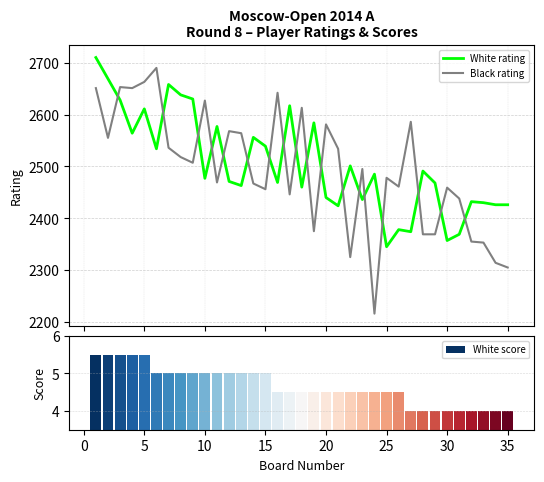

How many intersections are there between Black rating and White rating?

18